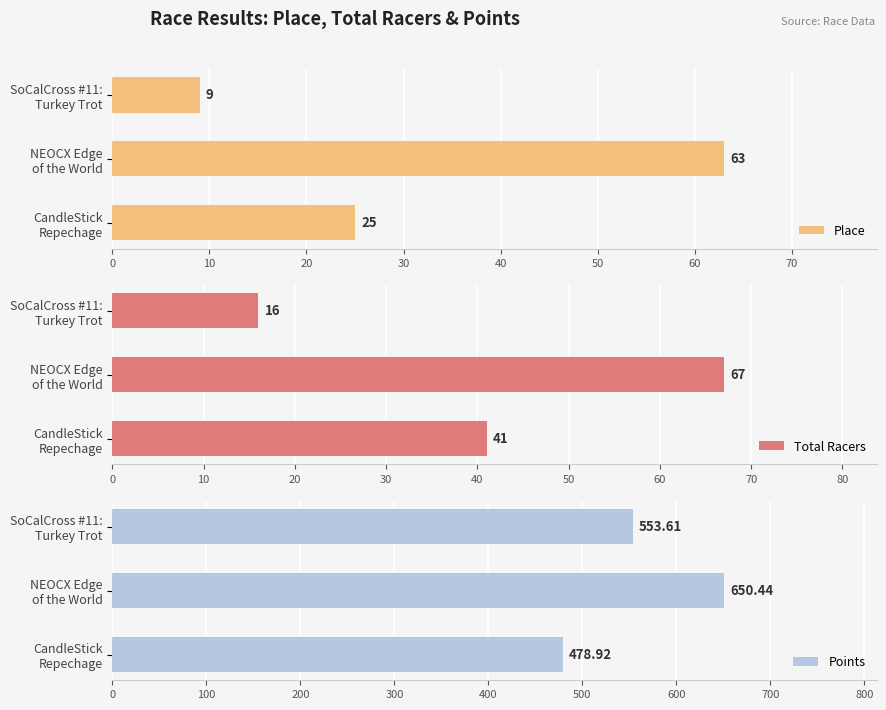

Where is Points nearest to the value 564?

SoCalCross #11:
Turkey Trot